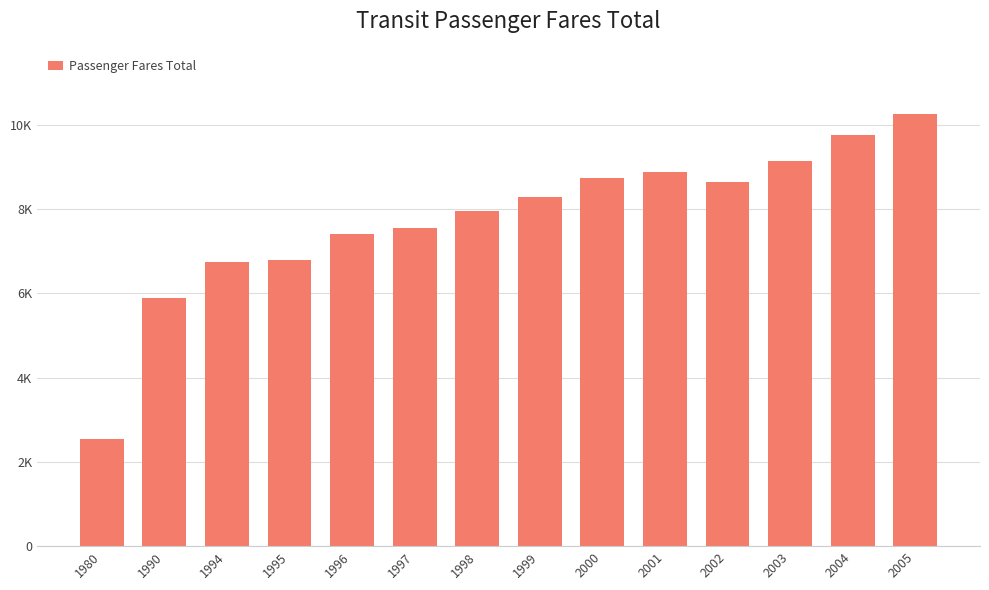

Reading left to right, what are all the values shown in this chart?

1980=2556	1990=5891	1994=6756	1995=6801	1996=7416	1997=7546	1998=7970	1999=8282	2000=8746	2001=8891	2002=8649	2003=9149	2004=9775	2005=10269